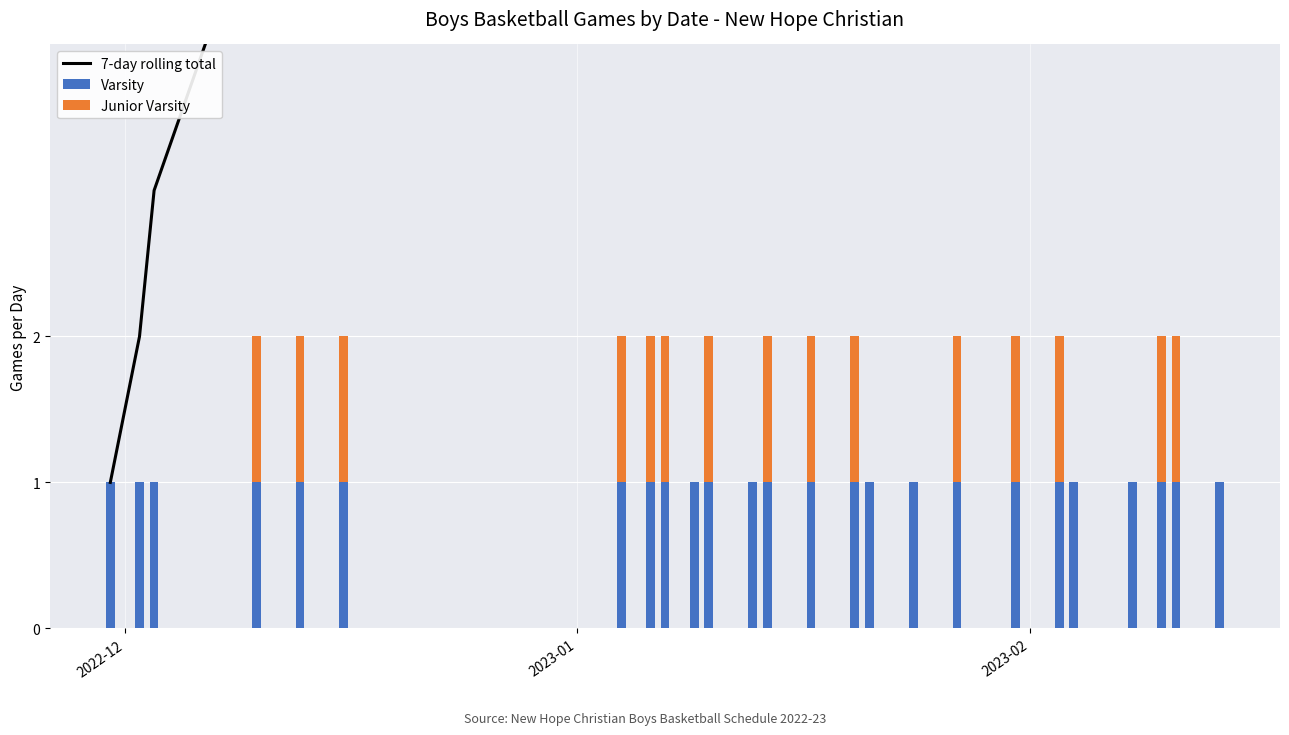

Is the value of 7-day rolling total at 4 greater than the value of Varsity at 17?

Yes